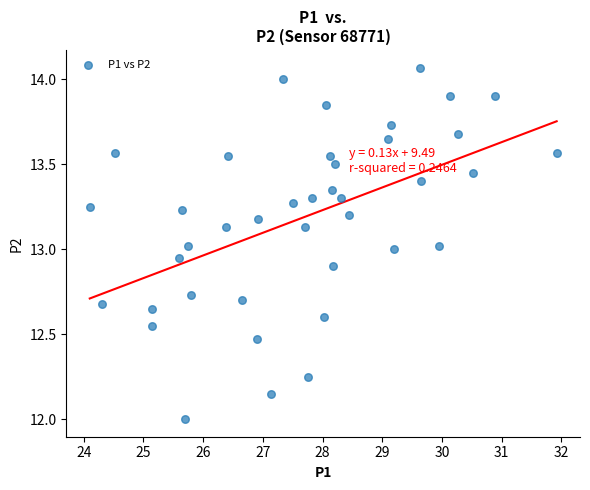

What is the range of X values (max minus min)?

7.8